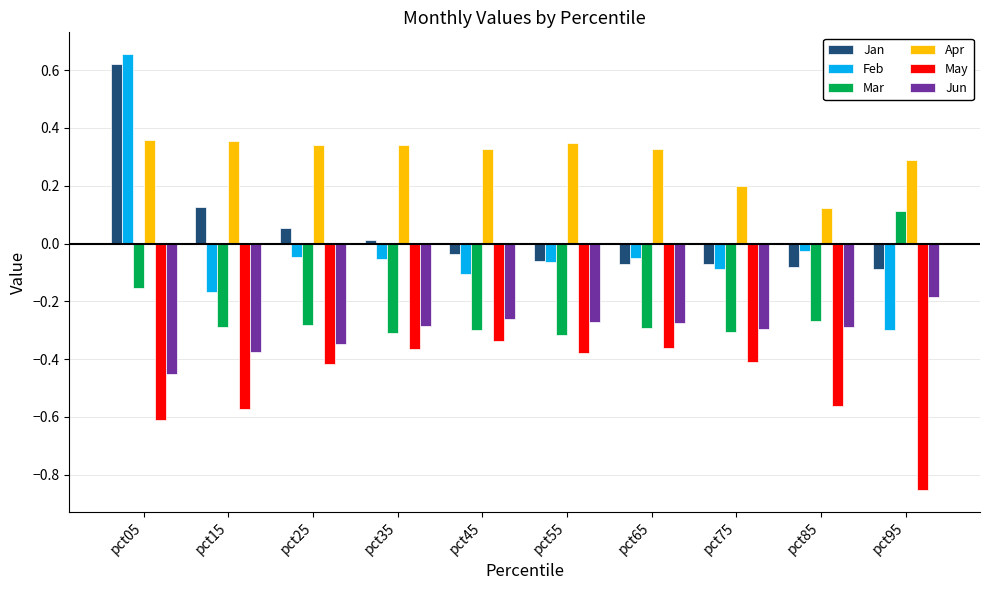

At which category does the chart reach its minimum across all series?

pct95